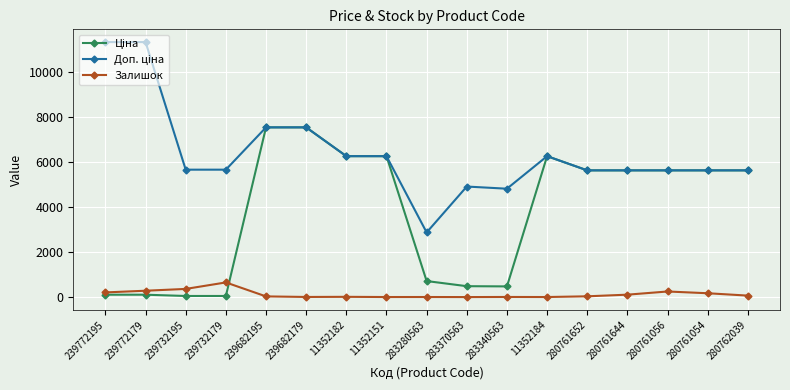

True or false: Залишок has more than 2 interior local peaks.

True